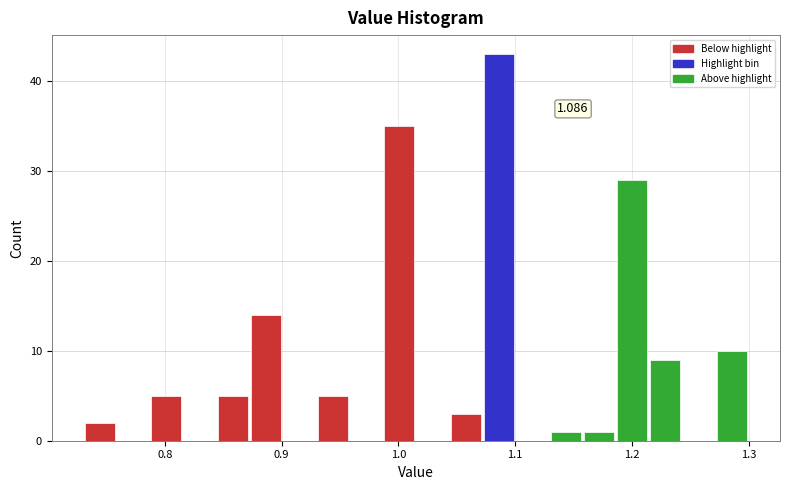

Around what value on the x-axis is the tallest bar? Give the approximate position of its centre, as read against the axis.

1.09